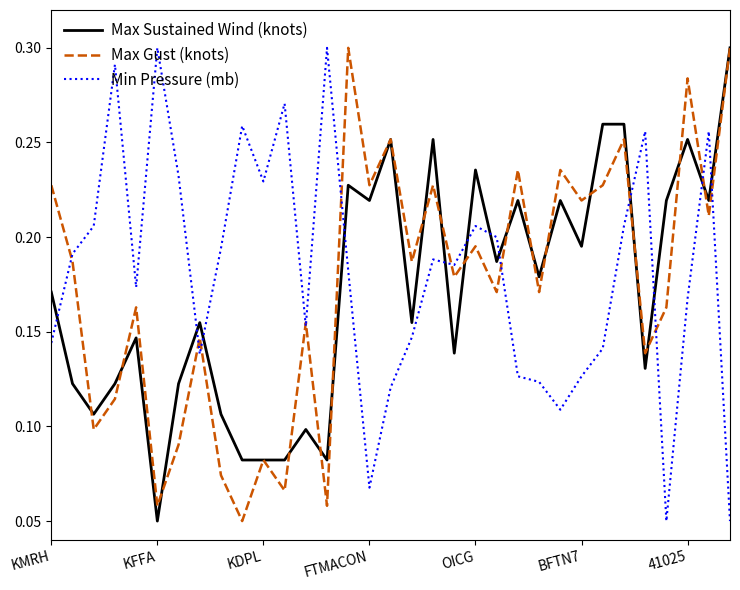

Which series ends up on top after the final intersection of Max Sustained Wind (knots) and Min Pressure (mb)?

Max Sustained Wind (knots)